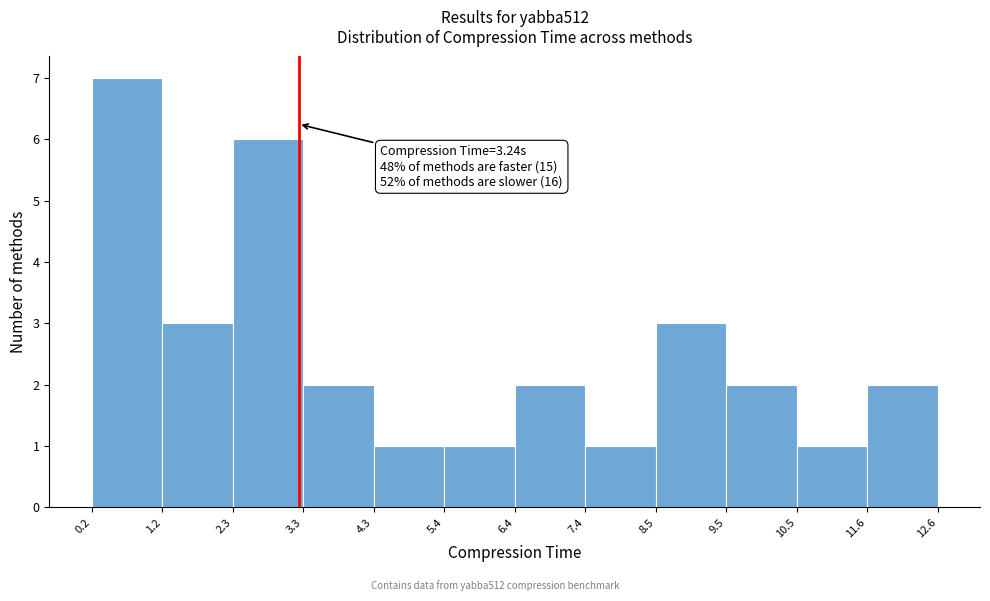

Over which range of the x-axis is the bar tallest?

0.2 to 1.2